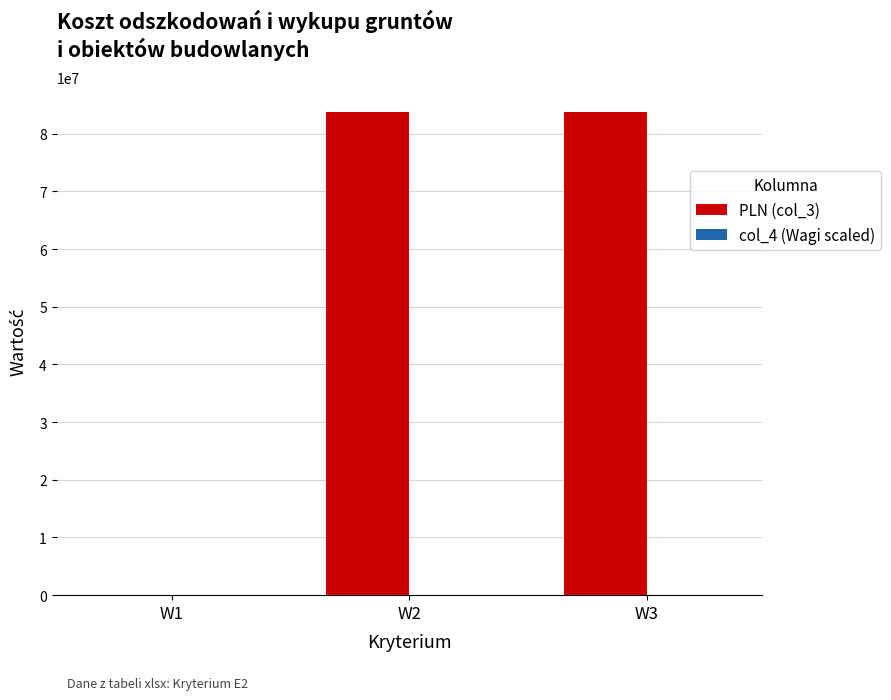

Are the bars horizontal?

No